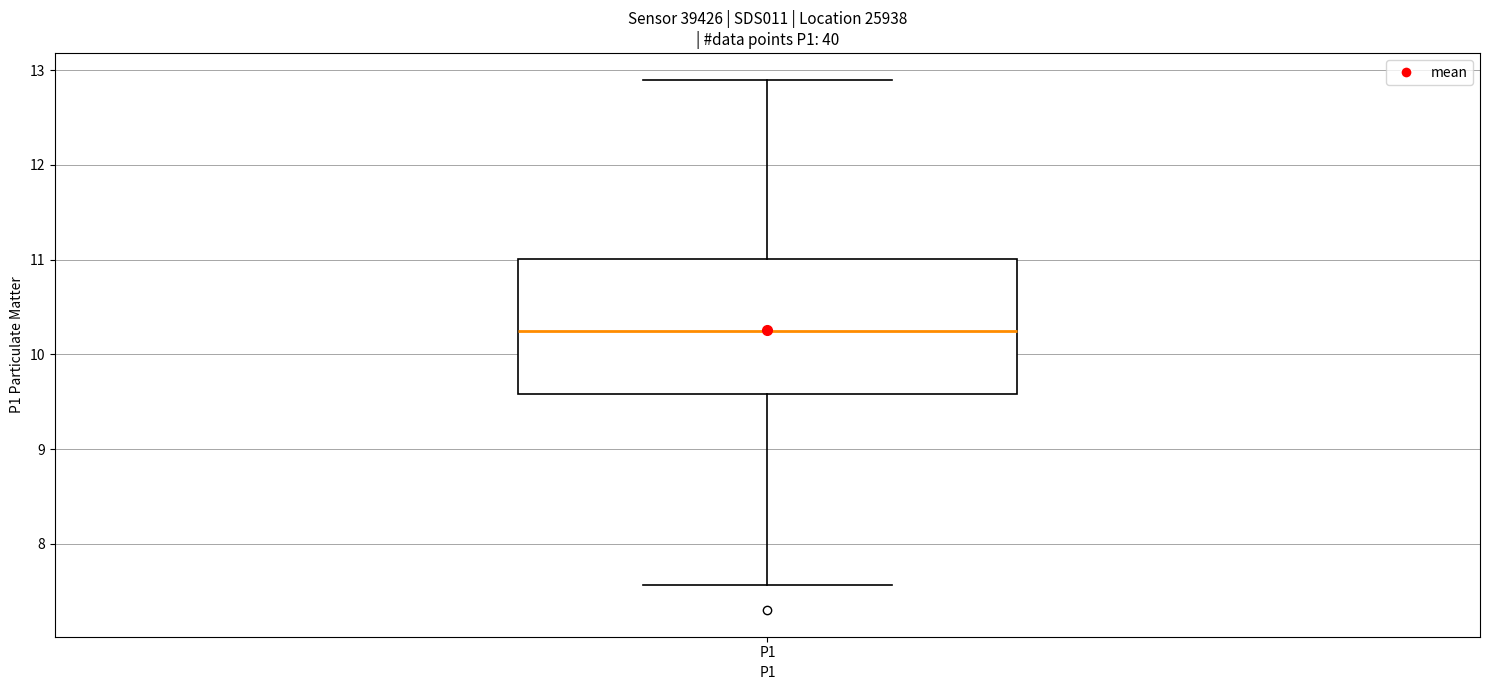

Read this box plot against the y-axis: the position of the median line, the range covered by the box, and the ends of both whiskers. The values are not printed on the chart, so give them approximately, as read against the axis.

median 10.3, box 9.6 to 11.0, whiskers 7.6 to 12.9